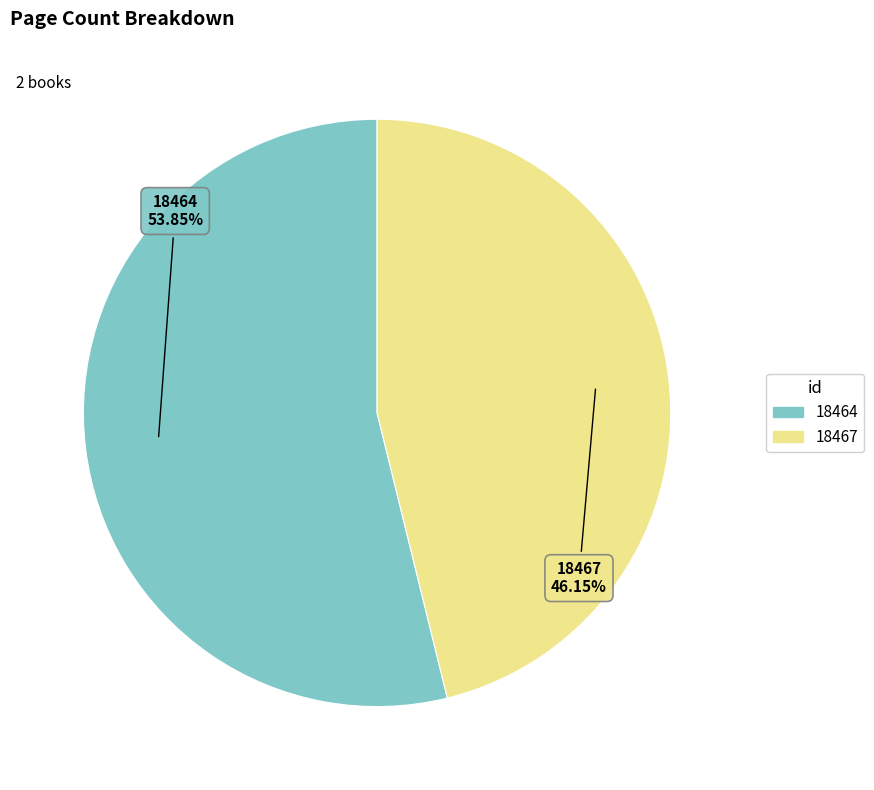

Does any single category account for the majority?

Yes